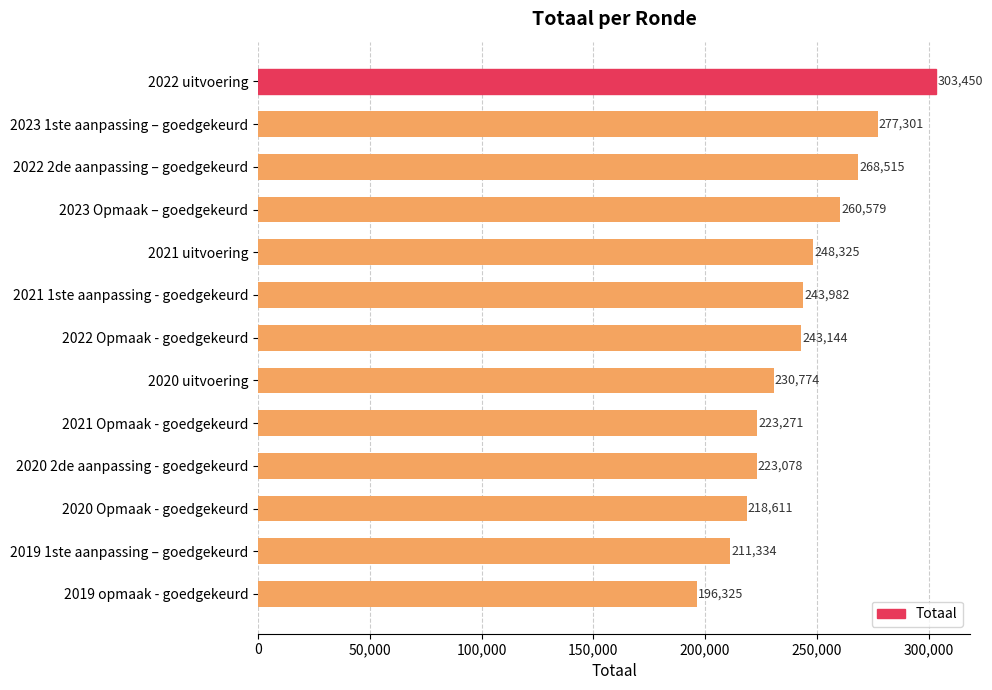

Which has a higher value, 2023 1ste aanpassing – goedgekeurd or 2021 1ste aanpassing - goedgekeurd?

2023 1ste aanpassing – goedgekeurd